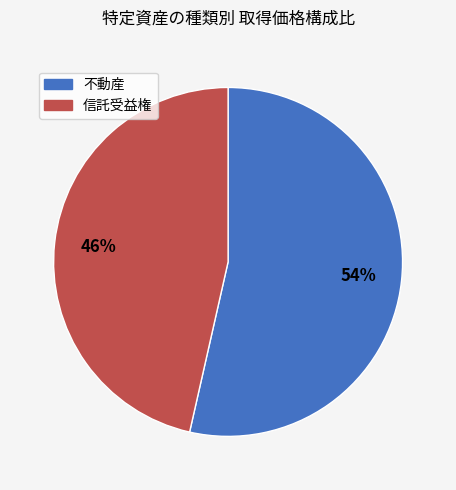

Do 信託受益権 and 不動産 together represent more than half of the pie?

Yes